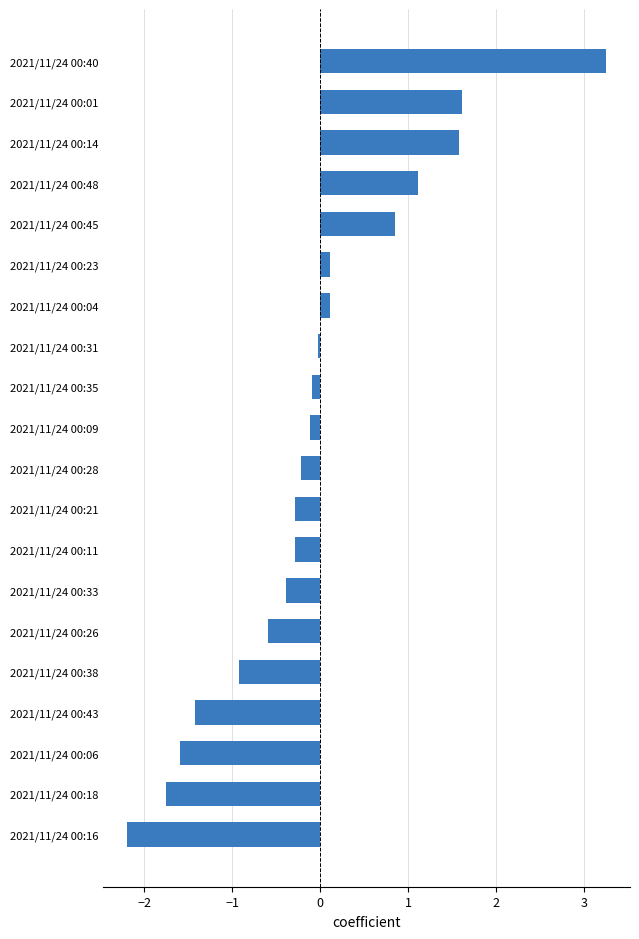

What is the difference between the second highest and second lowest values?

3.4